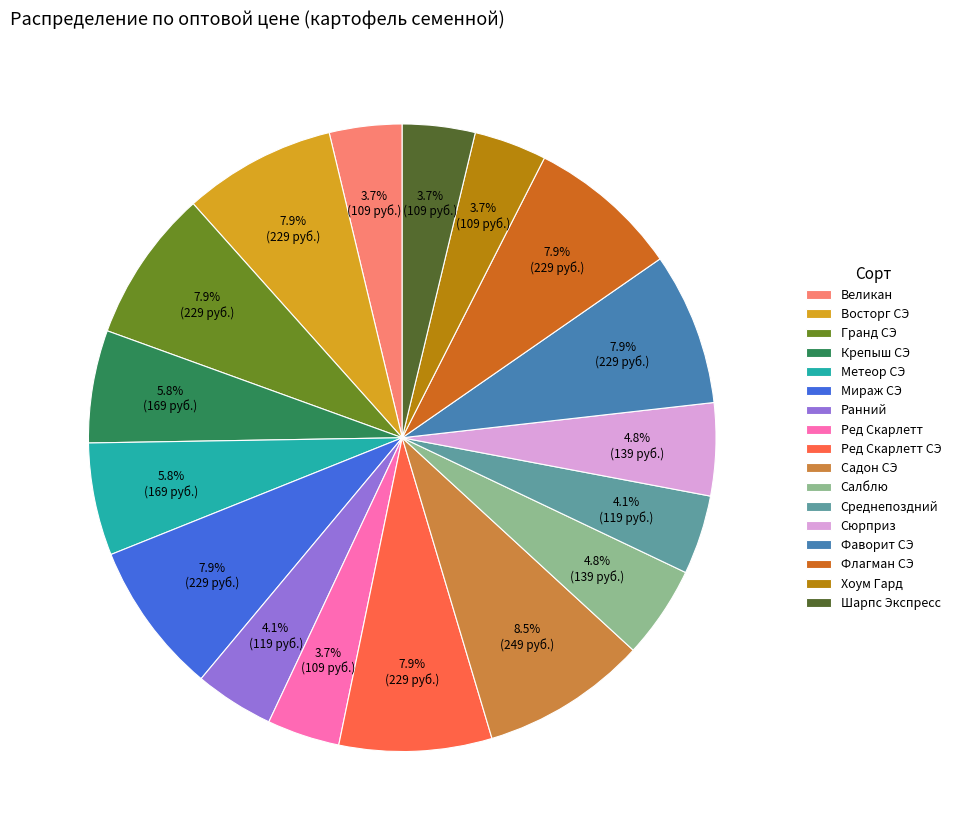

Which category has the biggest portion of the pie?

Садон СЭ